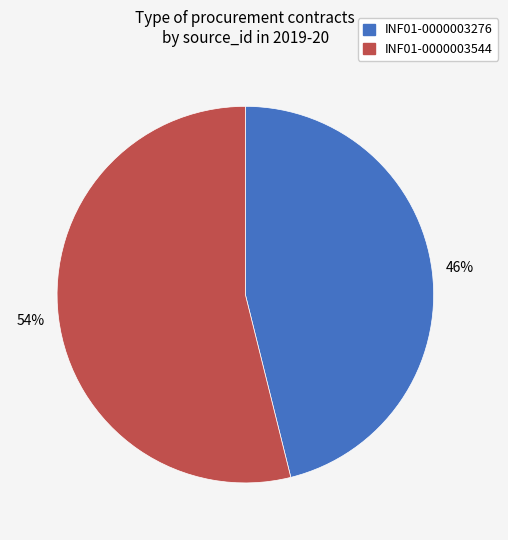

Is the sum of INF01-0000003544 and INF01-0000003276 greater than half?

Yes